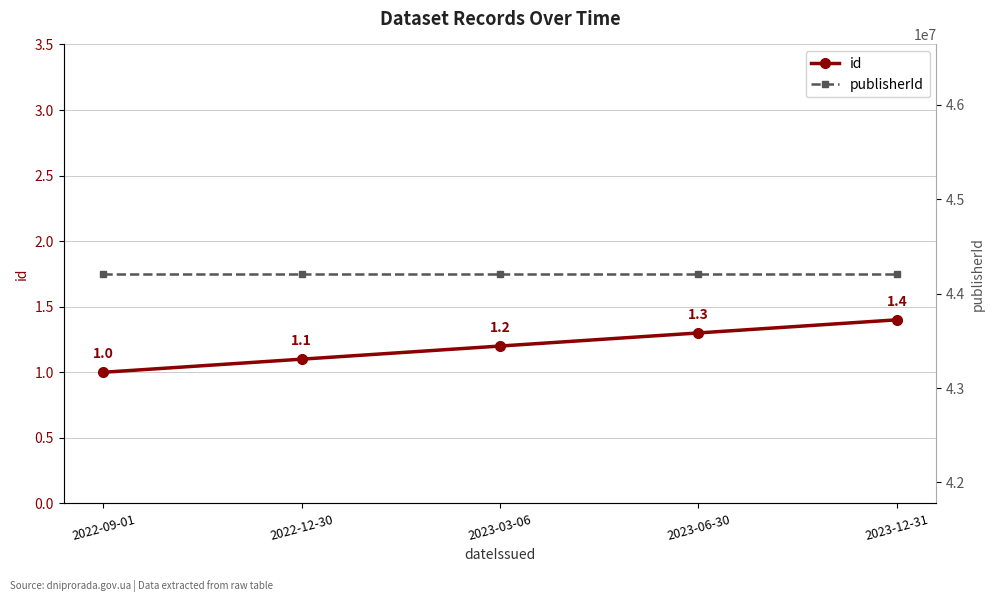

What is the difference between the maximum and second lowest values in the id series?

0.3